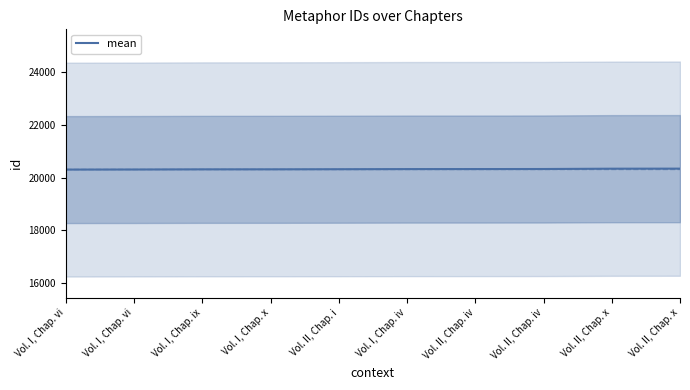

Reading left to right, extract all data points from this chart.

20311	20314	20320	20321	20325	20330	20331	20333	20345	20347